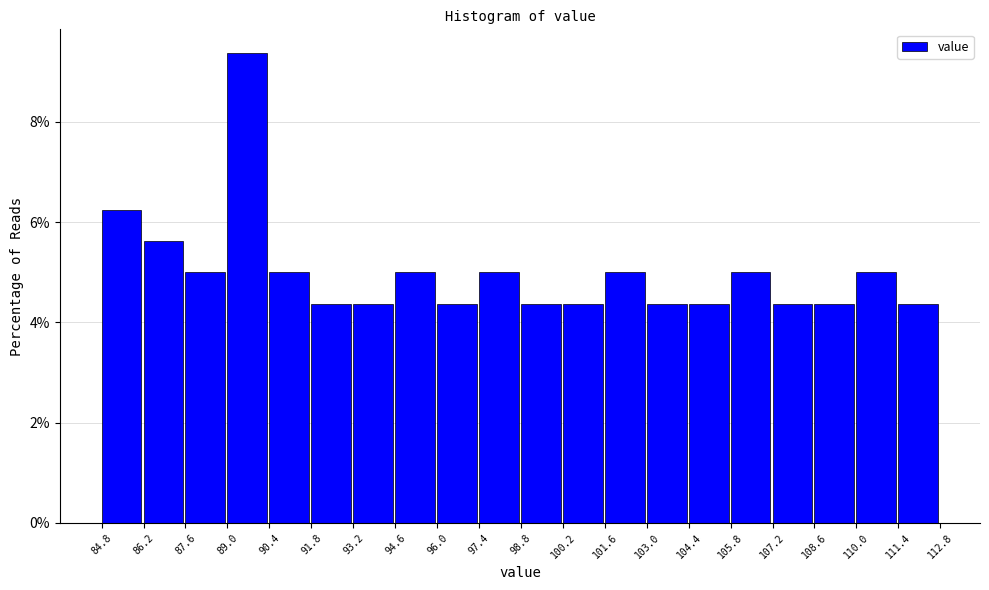

Over which range of the x-axis is the bar tallest?

89.0 to 90.4